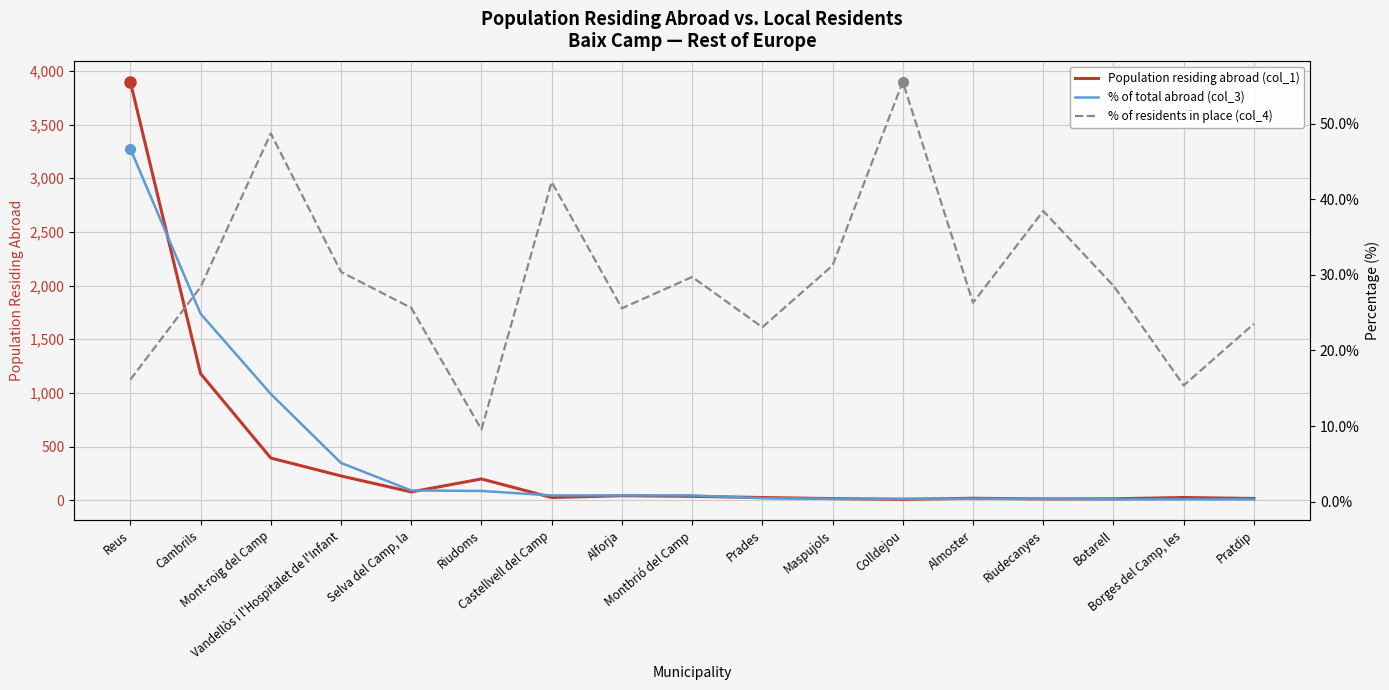

What is the maximum value for Population residing abroad (col_1)?

3898